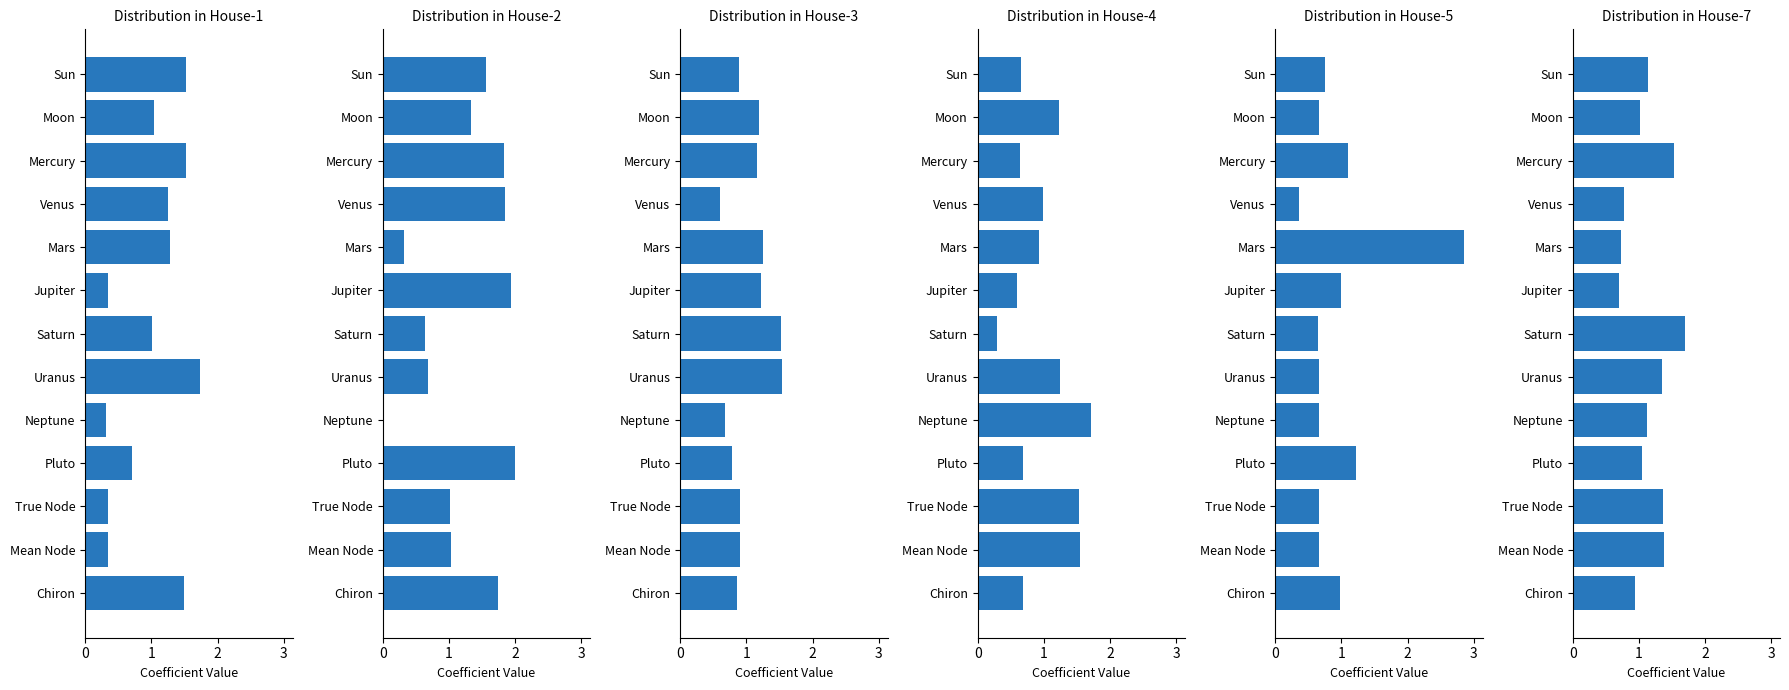

What is the value of the House-1 bar at the 9th from the left?

0.3